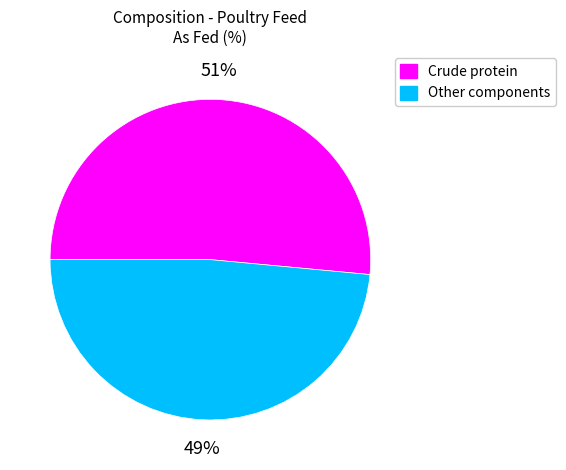

To the nearest percent, what is the average slice percentage?

50%